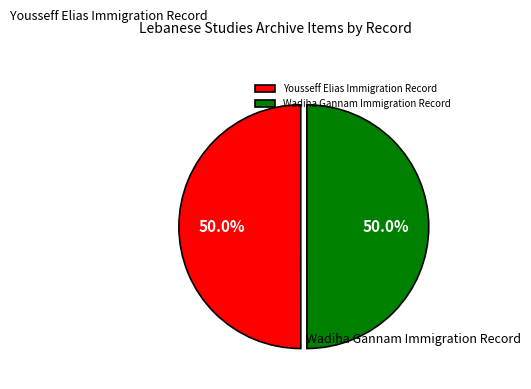

What is the ratio of the value at Wadiha Gannam Immigration Record to the value at Yousseff Elias Immigration Record?

1.0